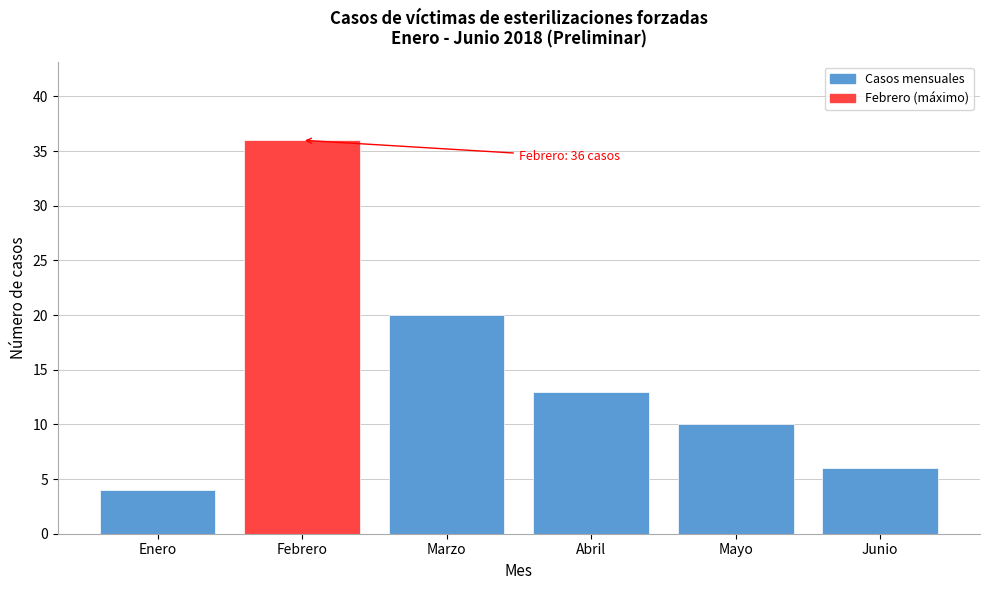

Reading left to right, extract all data points from this chart.

Enero=4	Febrero=36	Marzo=20	Abril=13	Mayo=10	Junio=6